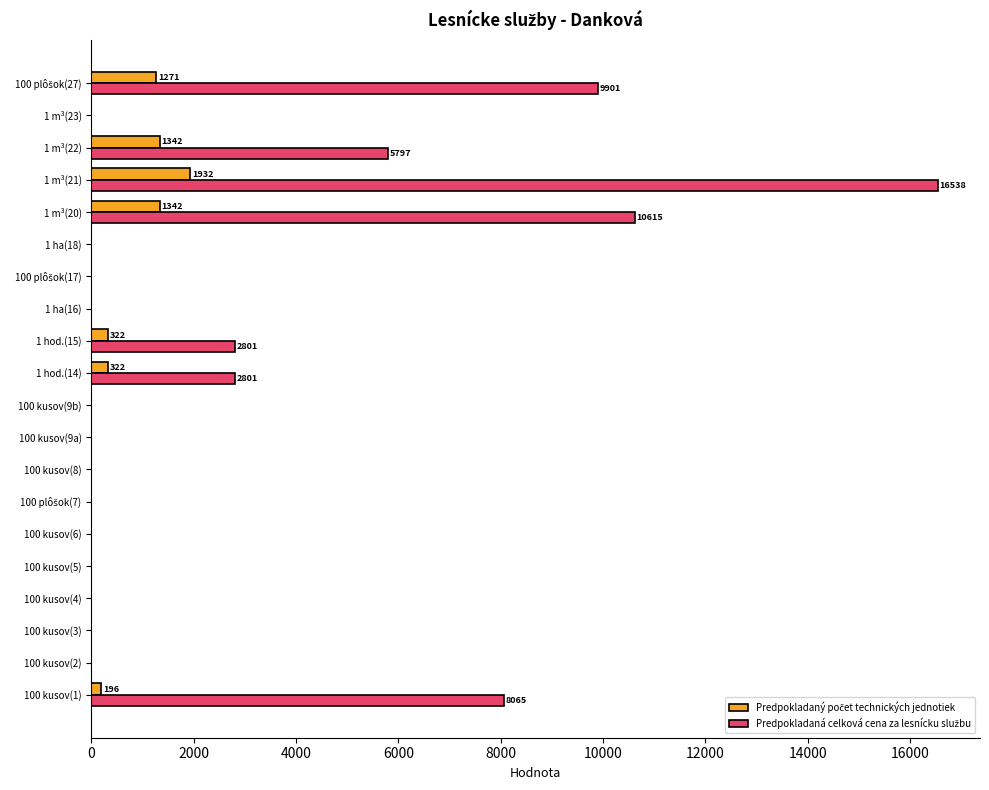

What is the total value across all series at 1 m³(21)?

18469.9